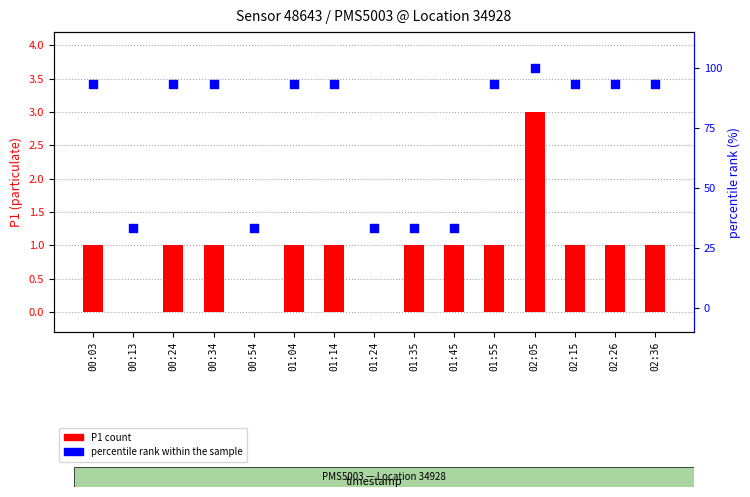

Which series reaches the maximum Y coordinate?

percentile rank within the sample